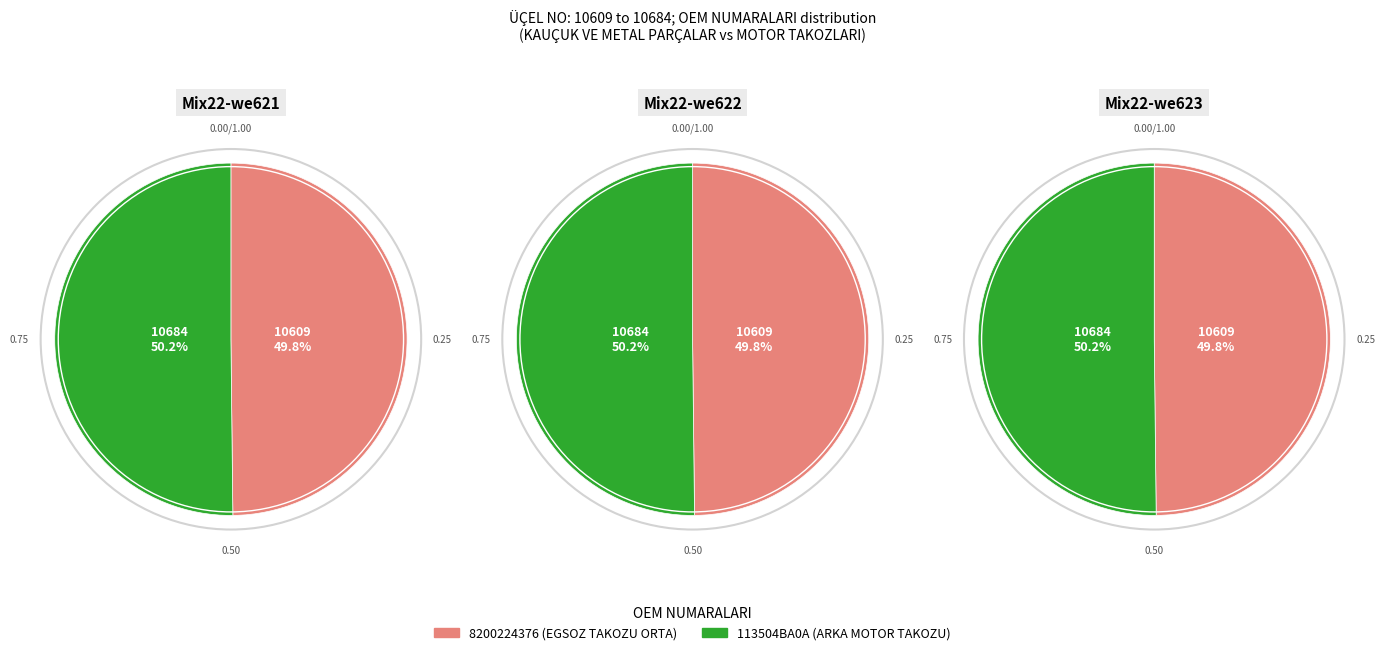

What is the change in value from 8200224376 to 113504BA0A?

+75